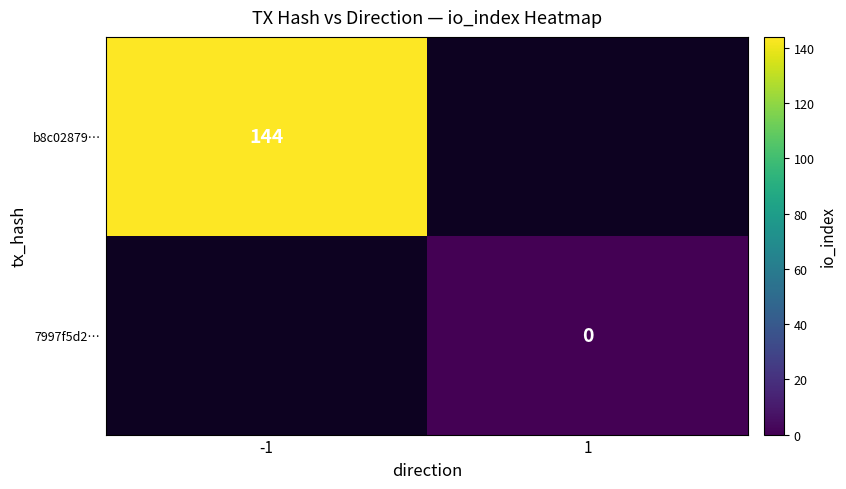

Which series has the widest spread of values?

b8c02879…